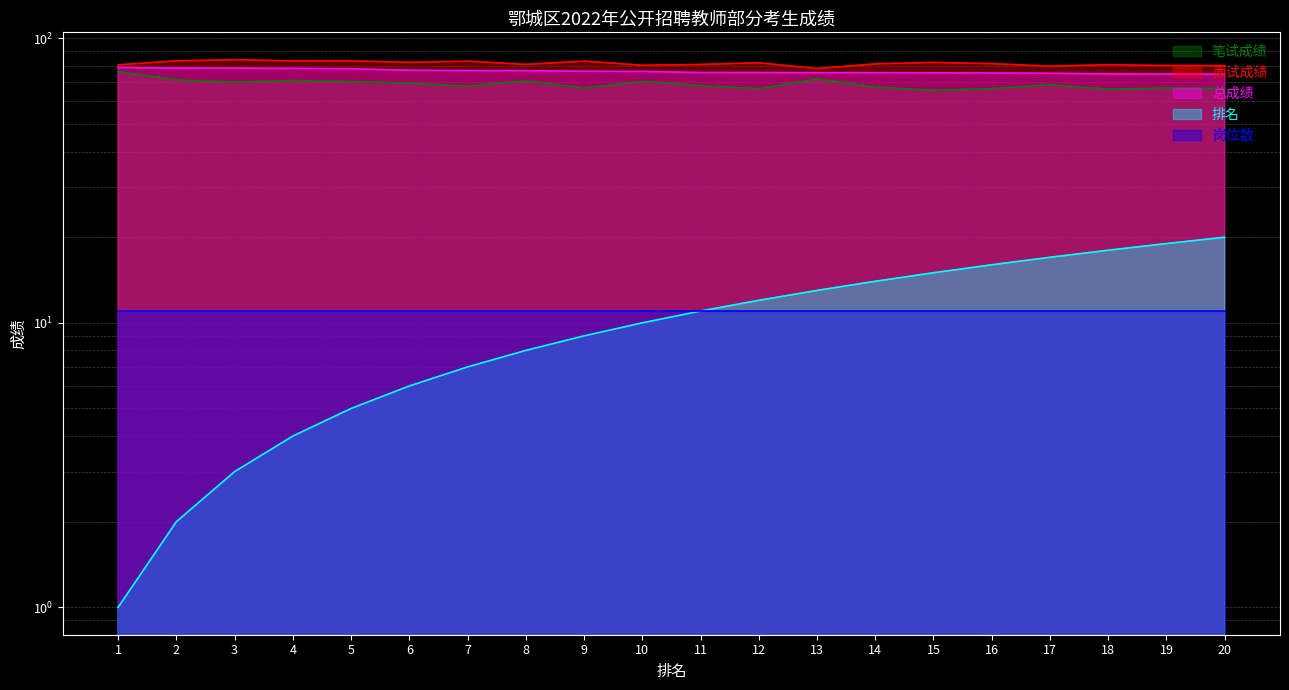

The 面试成绩 series shows 81.5 at 16. True or false?

True